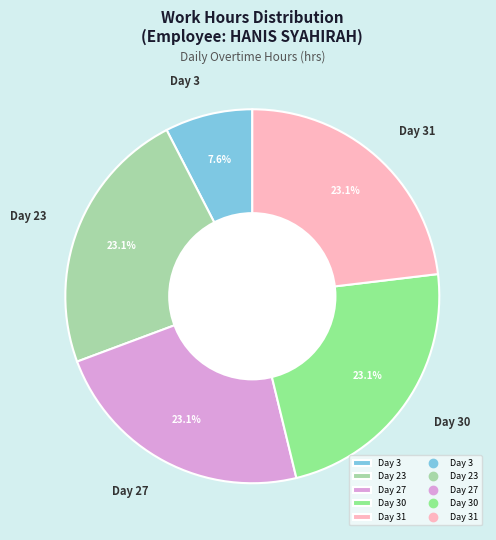

Does Day 30 account for over 50% of the chart?

No